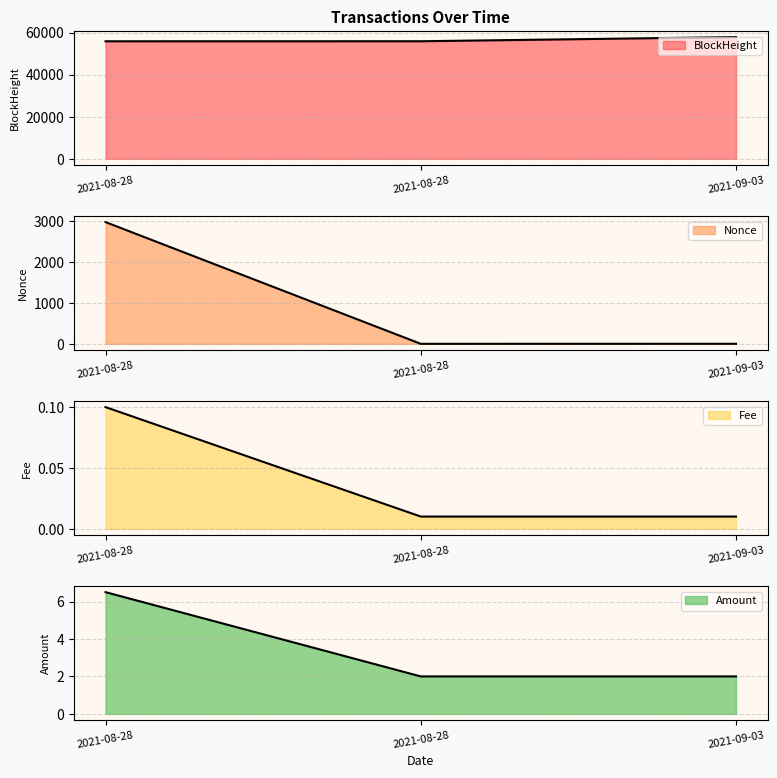

At which category does the chart reach its minimum across all series?

2021-08-28